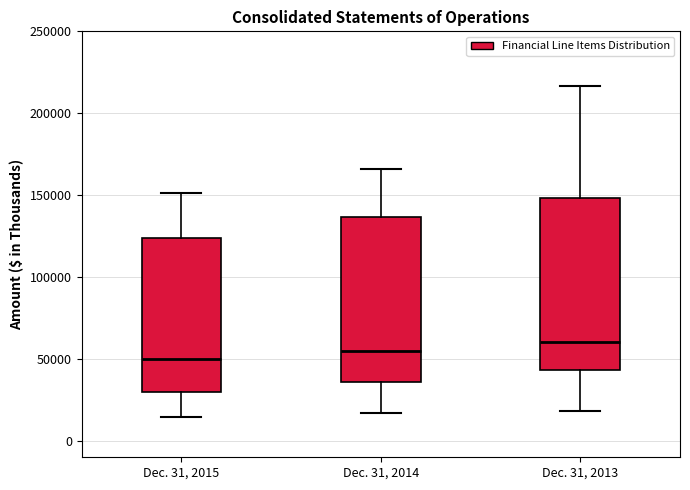

Which box has the highest median line?

Dec. 31, 2013